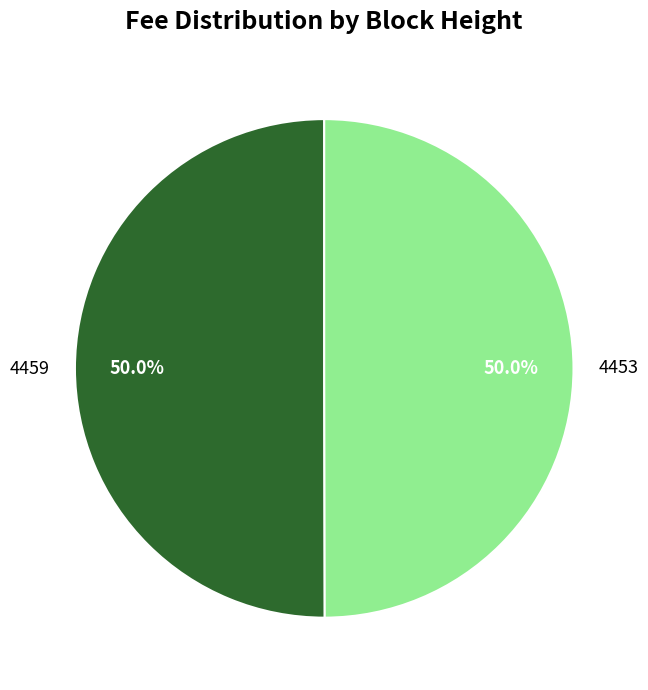

Is it true that 4459 is 50% of the pie?

True